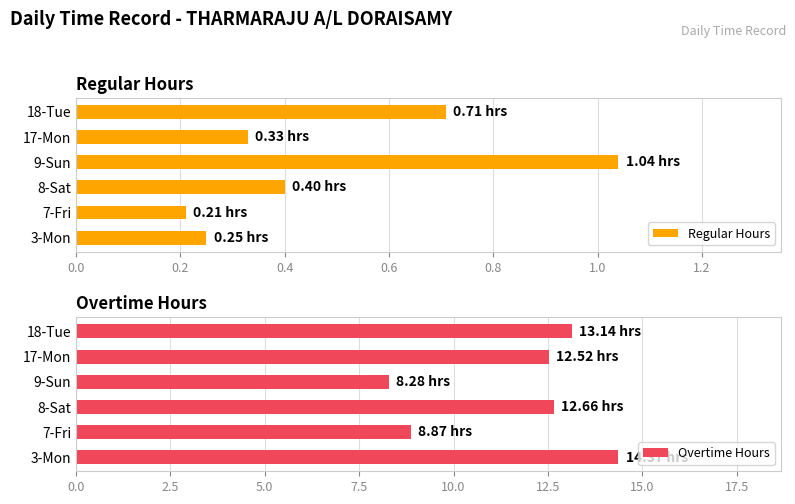

List the labels in order of Regular Hours value, largest first.

9-Sun, 18-Tue, 8-Sat, 17-Mon, 3-Mon, 7-Fri